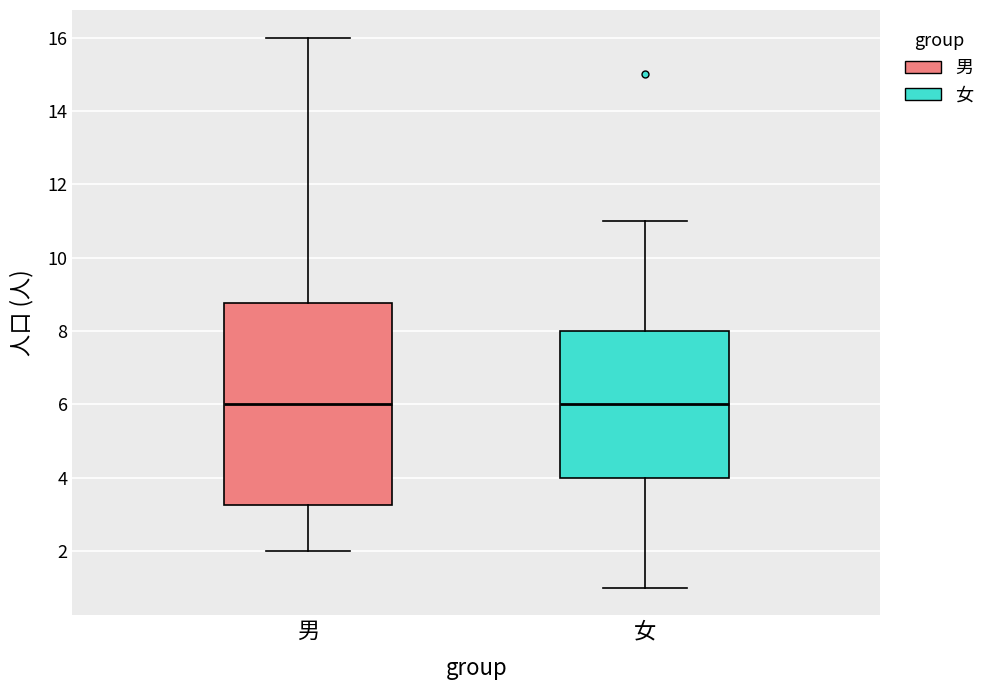

Comparing the boxes themselves (not the whiskers), which one is the tallest?

男